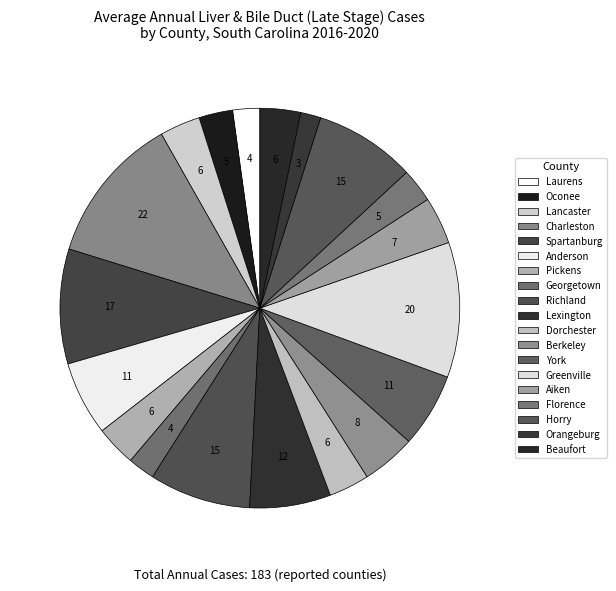

Count the number of slices in the pie.

19